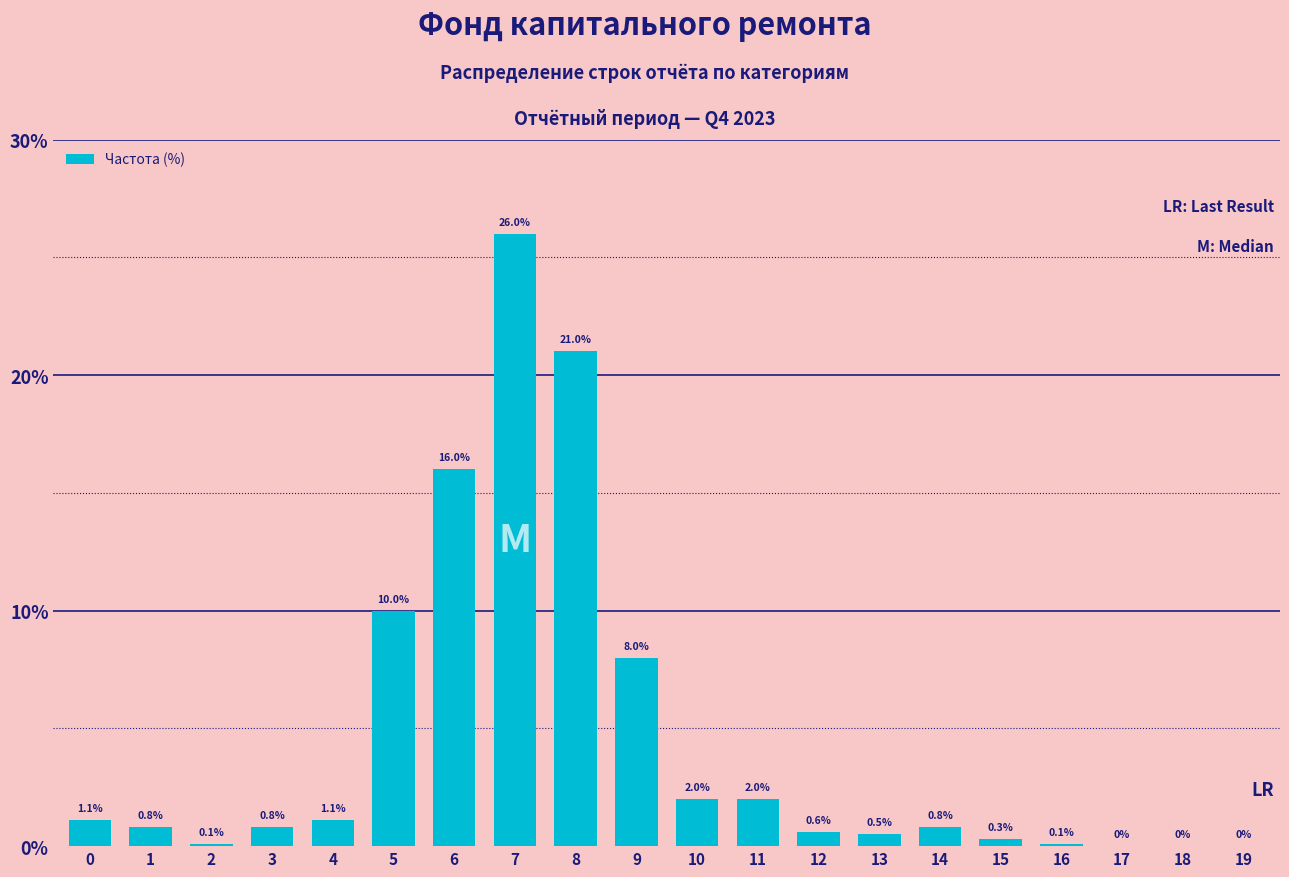

Reading left to right, extract all data points from this chart.

0=1.1	1=0.8	2=0.1	3=0.8	4=1.1	5=10.0	6=16.0	7=26.0	8=21.0	9=8.0	10=2.0	11=2.0	12=0.6	13=0.5	14=0.8	15=0.3	16=0.1	17=0.0	18=0.0	19=0.0